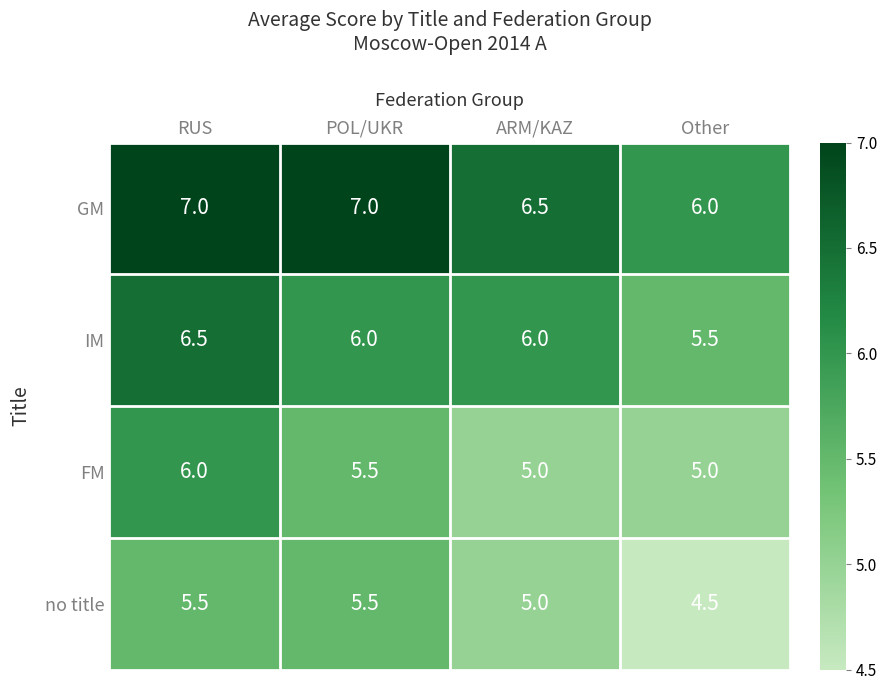

The value of GM at ARM/KAZ is 9.7. True or false?

False